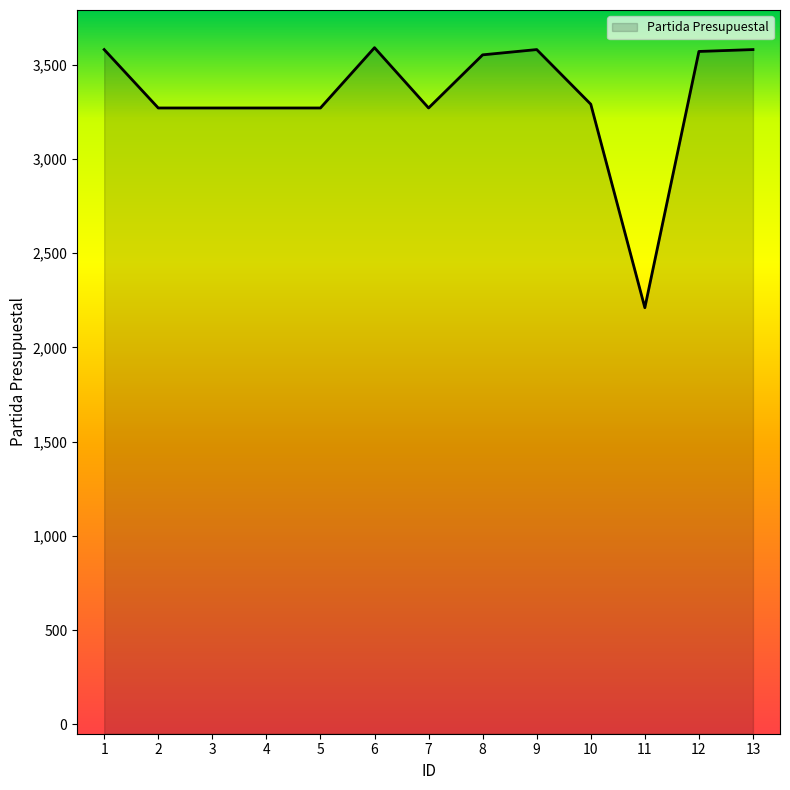

What value does the data have at 7, to the nearest 100?

3300